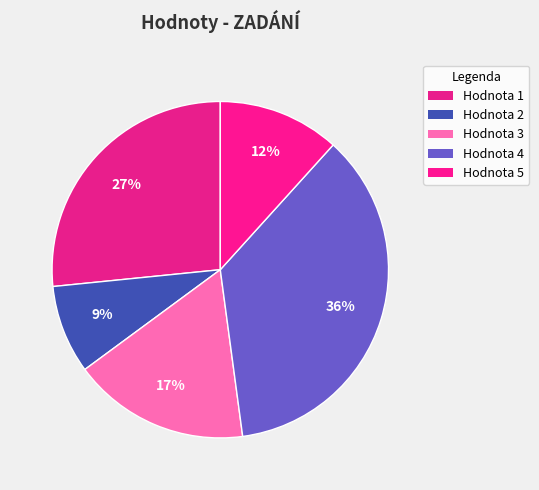

How many segments does this pie chart have?

5